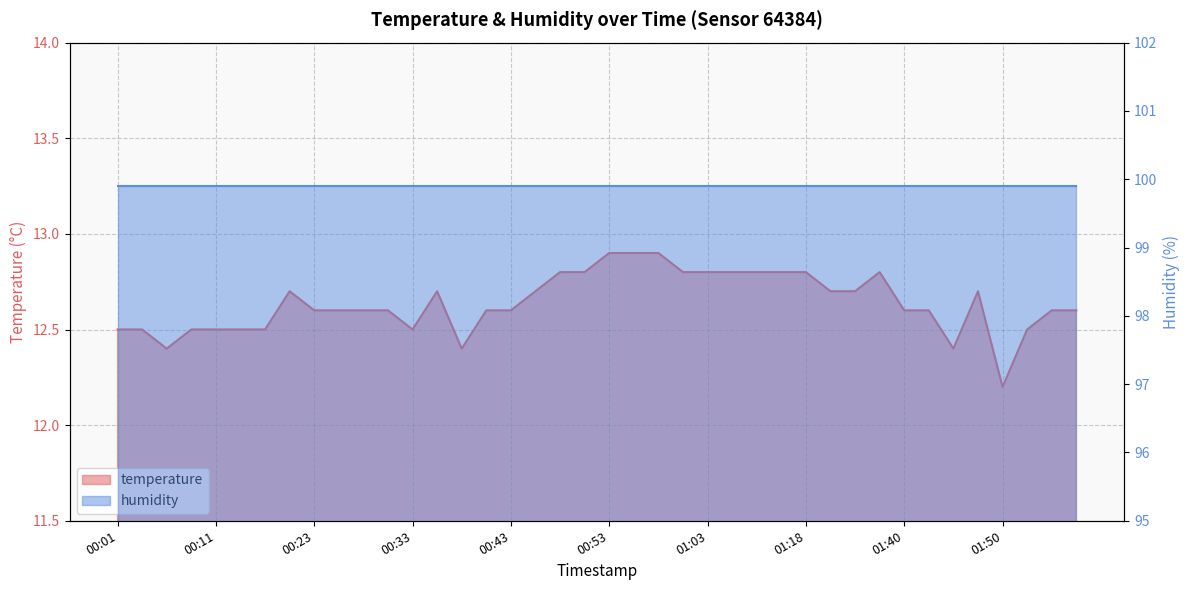

Which has a higher value, 00:40 or 01:29?

01:29